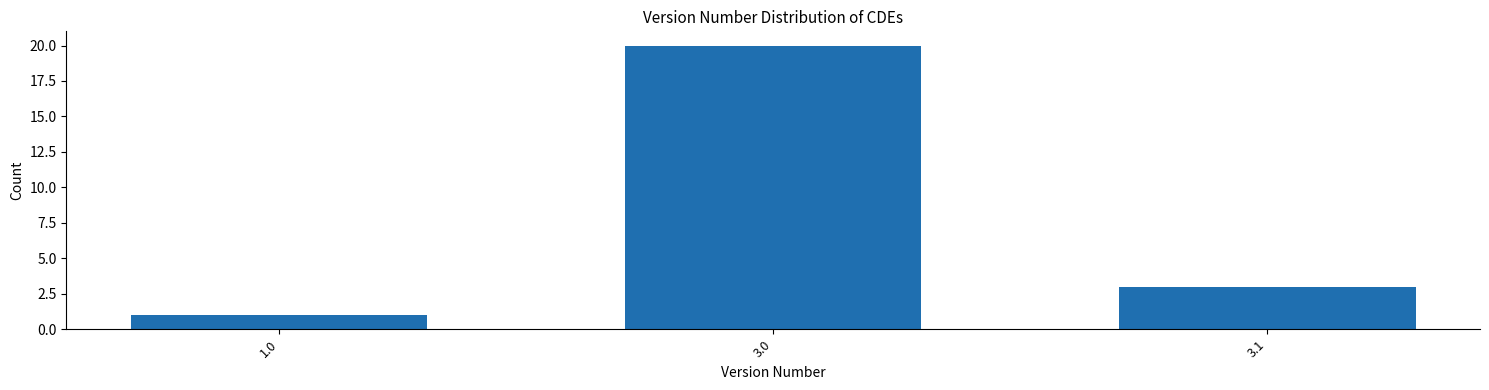

Reading left to right, list all the values displayed in this chart.

1	20	3